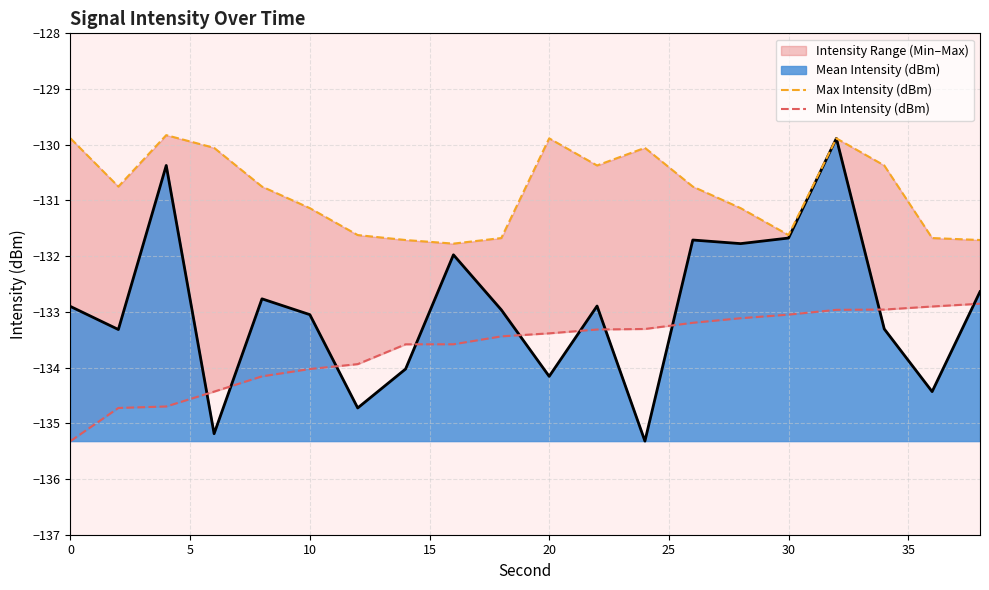

Does the chart have visible grid lines?

Yes